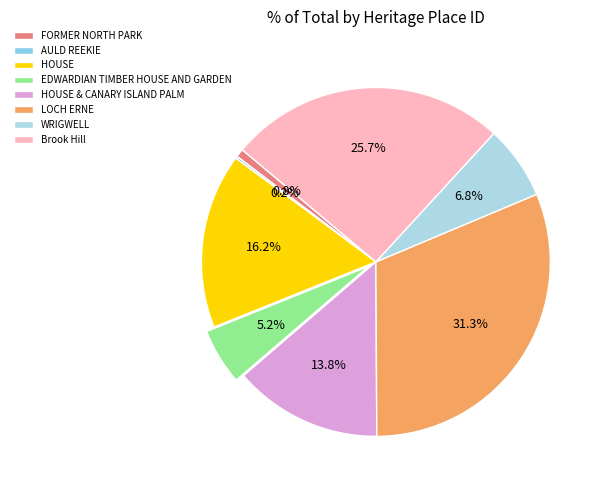

To the nearest percent, what is the combined percentage of FORMER NORTH PARK and HOUSE & CANARY ISLAND PALM?

15%